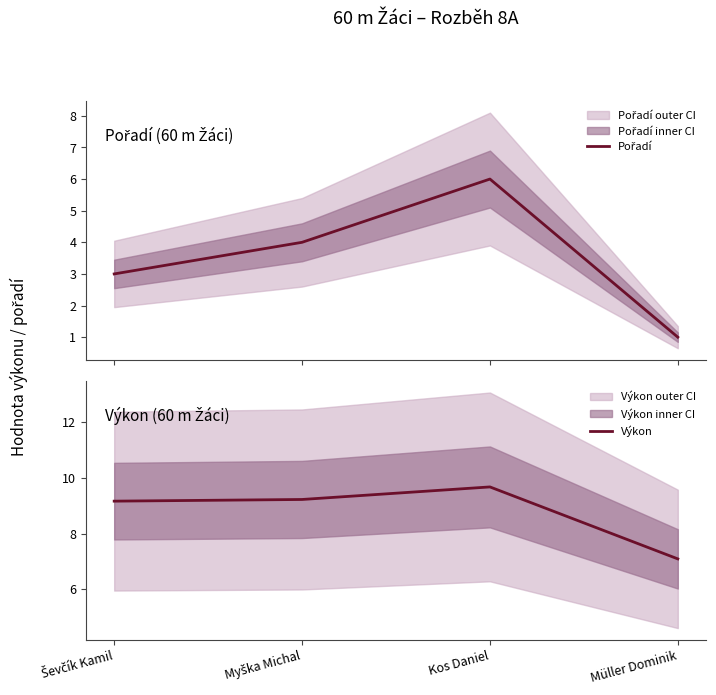

The Výkon series shows 9.2 at Ševčík Kamil. True or false?

True